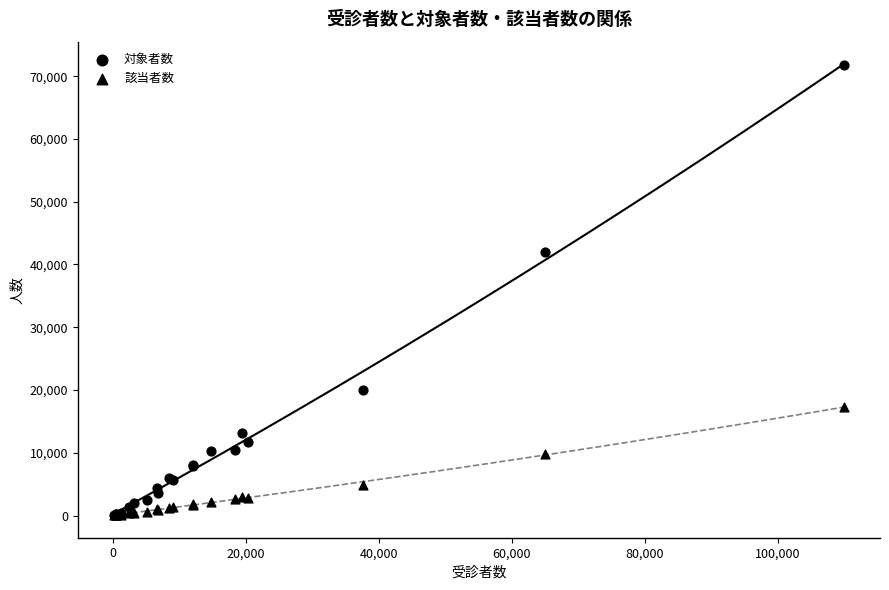

Which series reaches the minimum Y coordinate?

該当者数